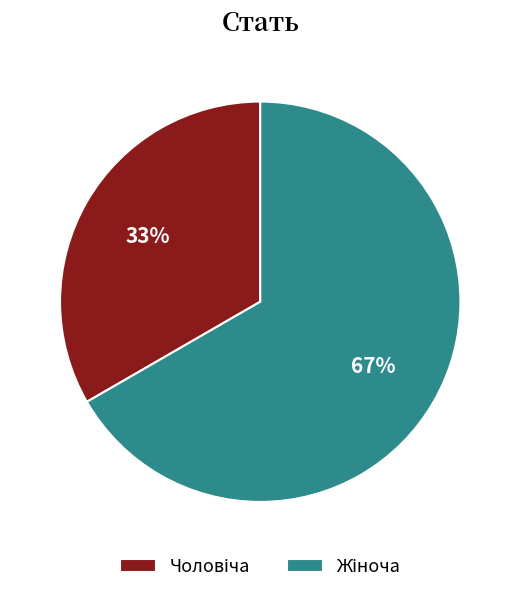

How many segments does this pie chart have?

2